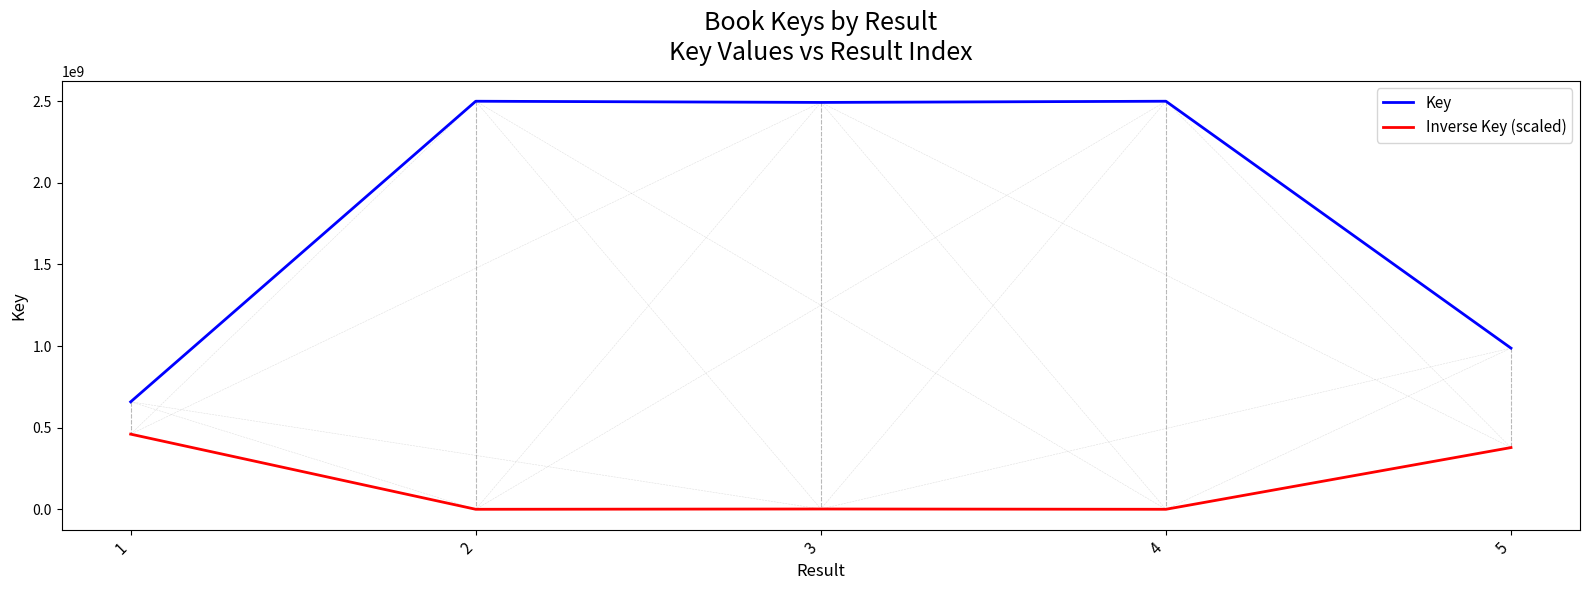

Between 2 and 5, which series saw the biggest shift?

Key